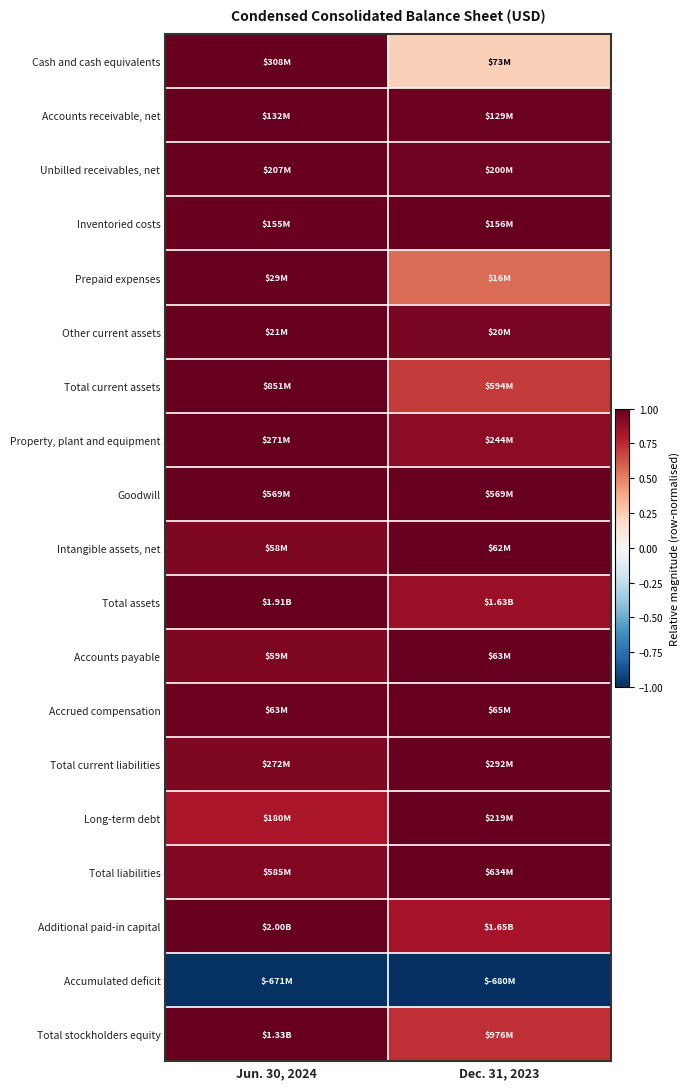

Which has a higher value, Jun. 30, 2024 or Dec. 31, 2023?

Jun. 30, 2024